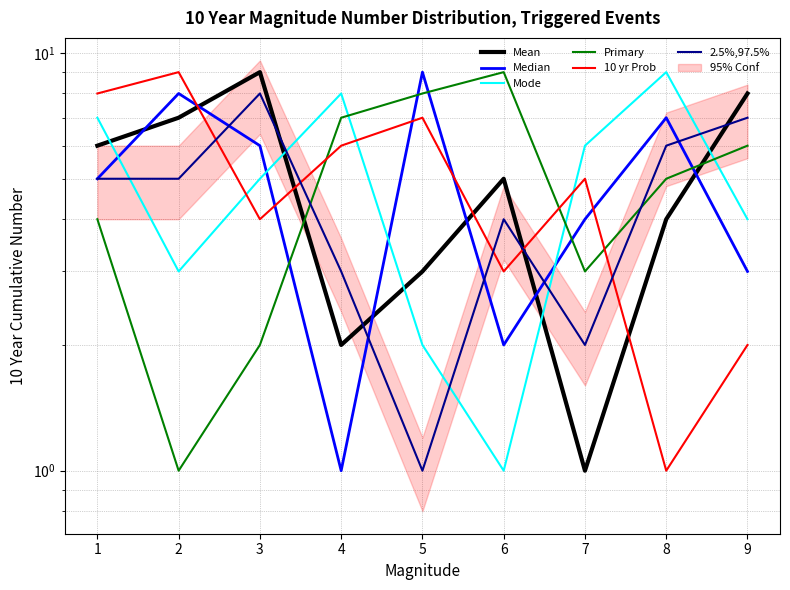

Which series has the widest spread of values?

Mean